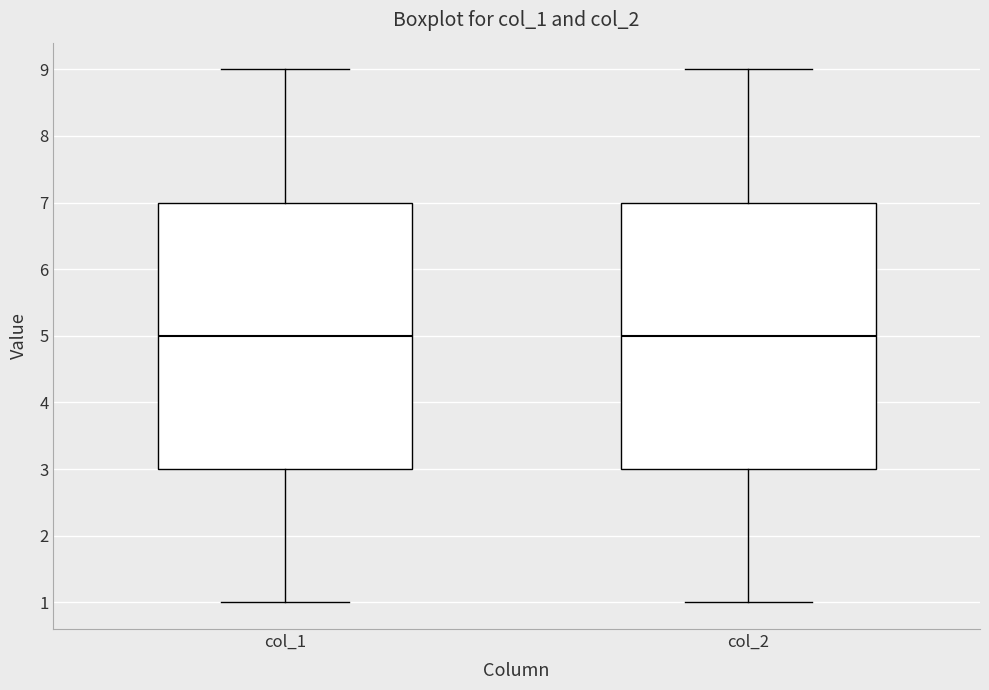

Reading left to right, transcribe this box plot: for each box, give where its median line is, the range the box spans, and where its two whiskers end, as read against the y-axis. The values are not printed on the chart, so give them approximately, as read against the axis.

col_1: median 5, box 3 to 7, whiskers 1 to 9
col_2: median 5, box 3 to 7, whiskers 1 to 9